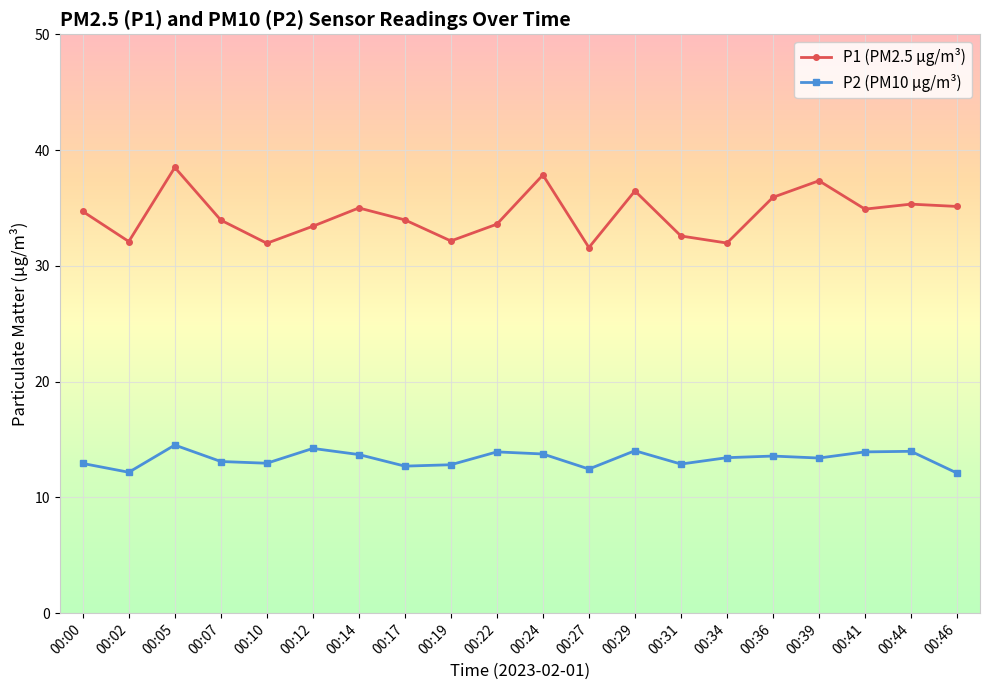

How many lines are shown in the chart?

2